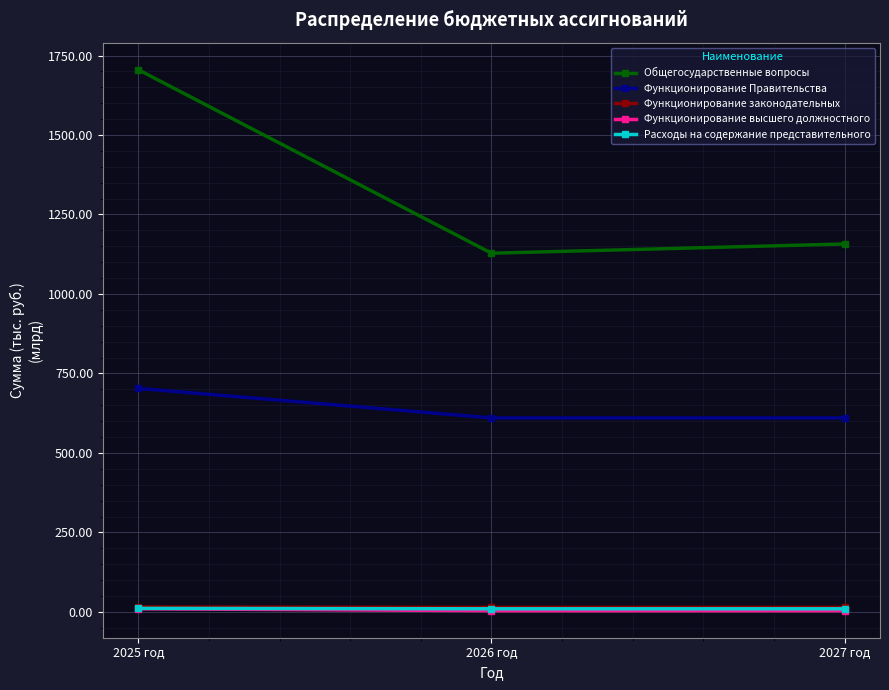

True or false: Расходы на содержание представительного has a value of 9.8 at 2026 год.

True